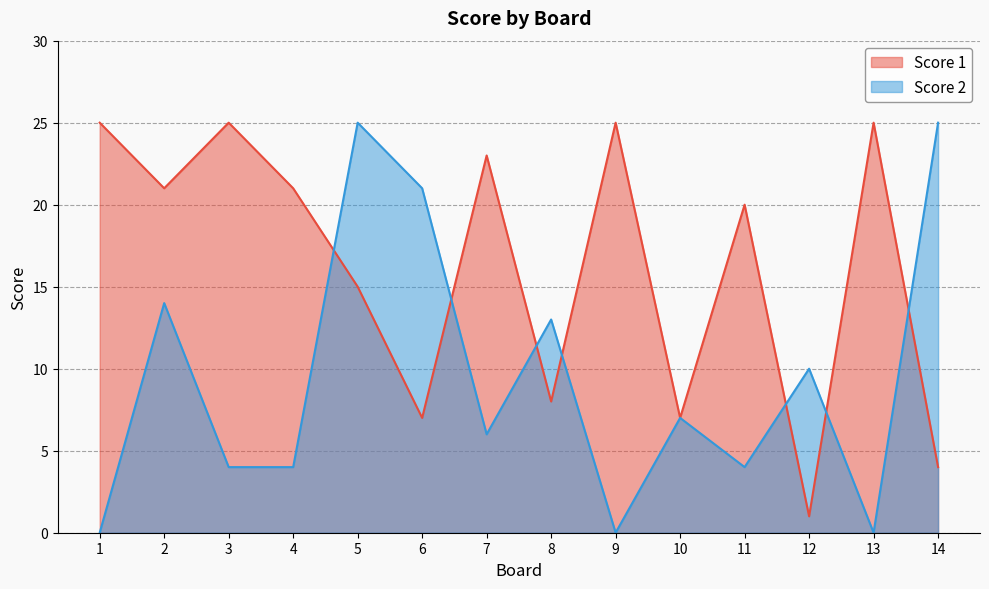

In Score 2, how many points are lower than both neighbors (excluding endpoints)?

4